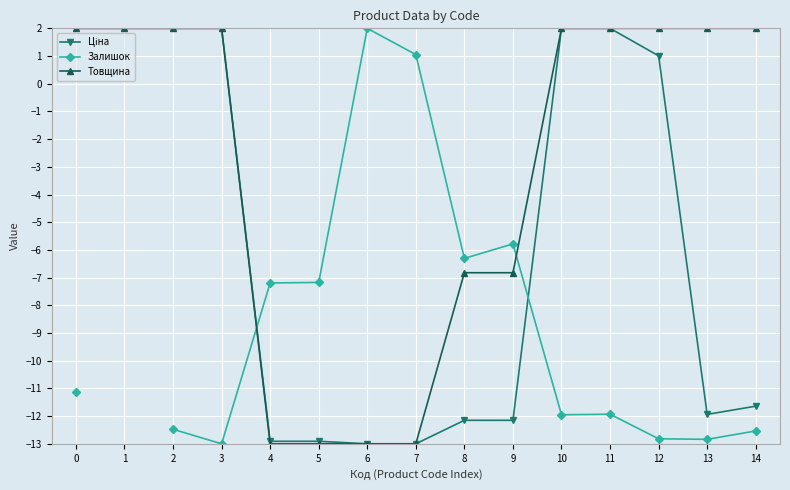

How many distinct data groups are displayed?

3